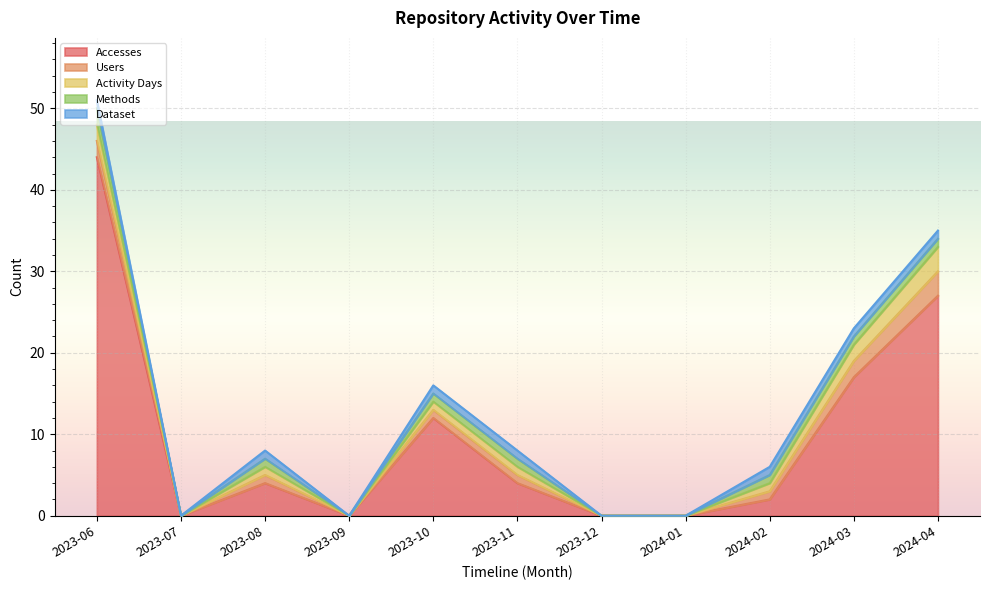

Reading left to right, transcribe all the data shown in this chart.

Accesses: 2023-06=44	2023-07=0	2023-08=4	2023-09=0	2023-10=12	2023-11=4	2023-12=0	2024-01=0	2024-02=2	2024-03=17	2024-04=27
Users: 2023-06=2	2023-07=0	2023-08=1	2023-09=0	2023-10=1	2023-11=1	2023-12=0	2024-01=0	2024-02=1	2024-03=2	2024-04=3
Activity Days: 2023-06=2	2023-07=0	2023-08=1	2023-09=0	2023-10=1	2023-11=1	2023-12=0	2024-01=0	2024-02=1	2024-03=2	2024-04=3
Methods: 2023-06=2	2023-07=0	2023-08=1	2023-09=0	2023-10=1	2023-11=1	2023-12=0	2024-01=0	2024-02=1	2024-03=1	2024-04=1
Dataset: 2023-06=1	2023-07=0	2023-08=1	2023-09=0	2023-10=1	2023-11=1	2023-12=0	2024-01=0	2024-02=1	2024-03=1	2024-04=1